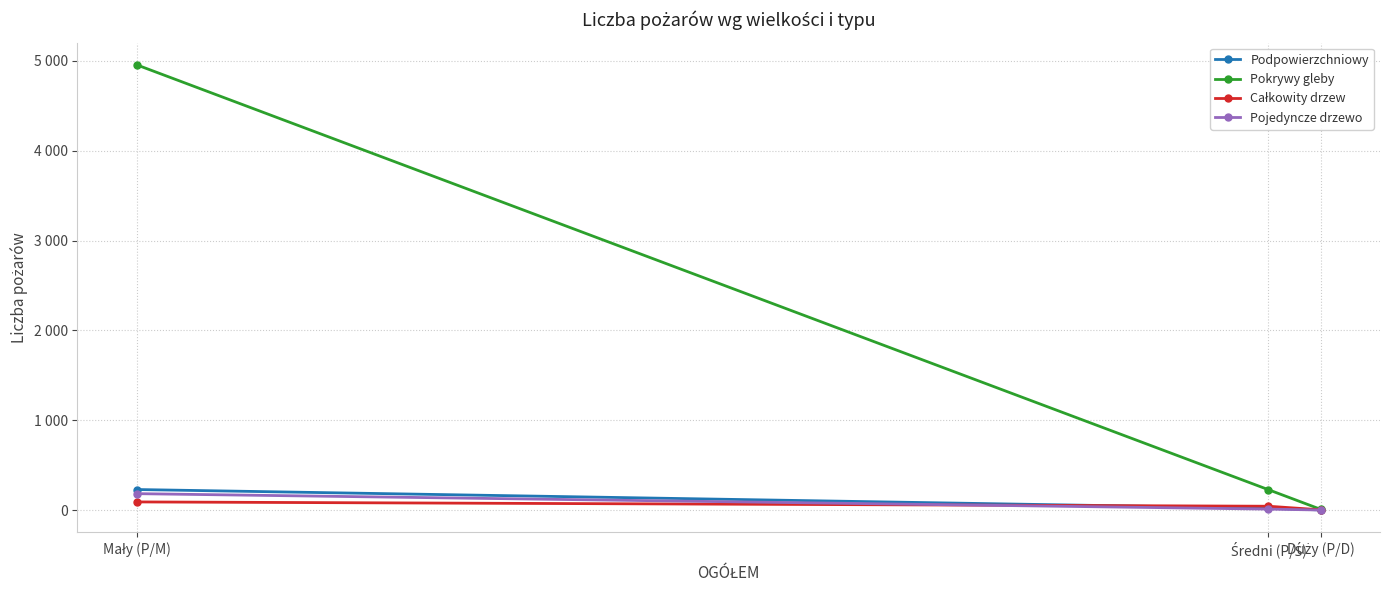

How many series are shown in this chart?

4